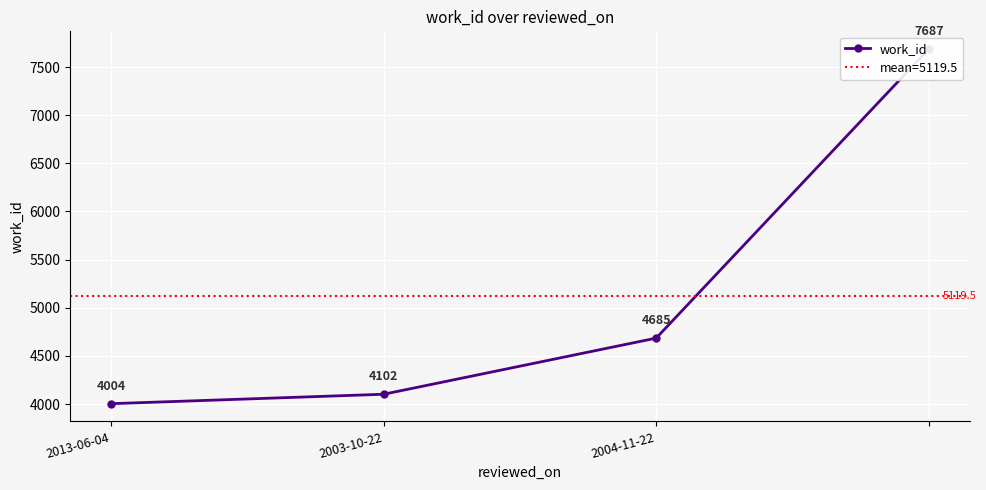

Reading right to left, list all the values displayed in this chart.

7687	4685	4102	4004